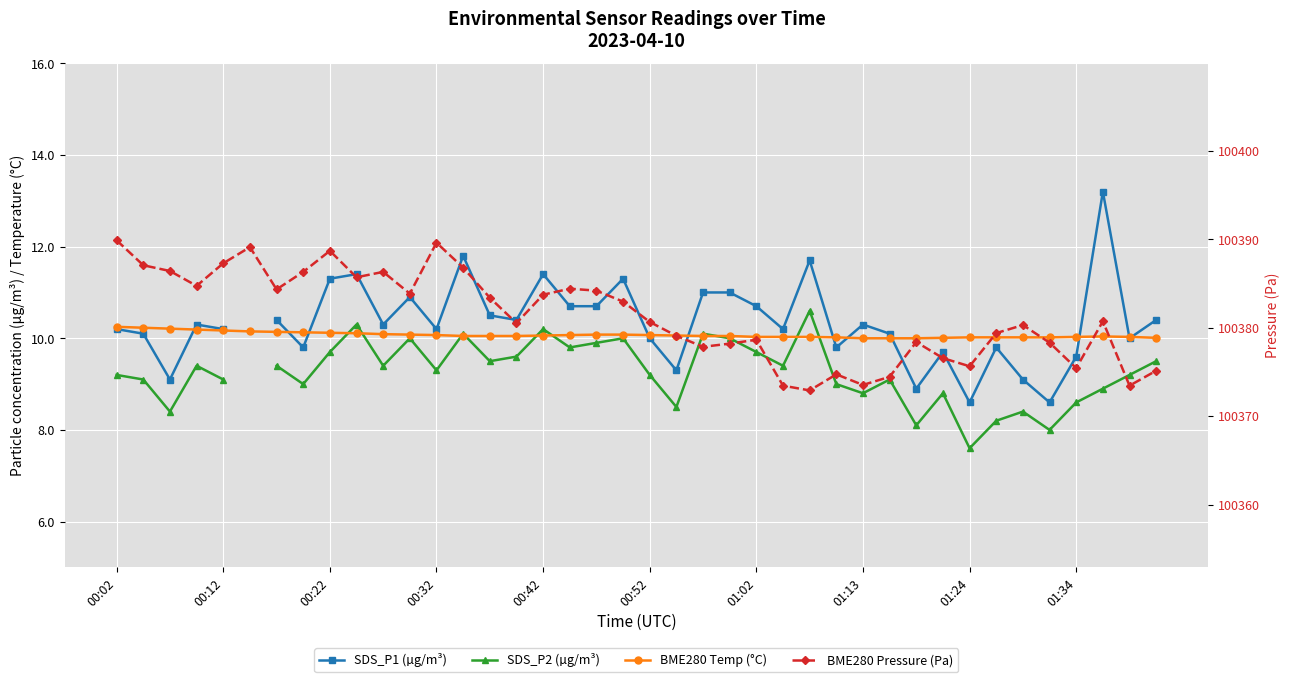

Rank the series at 31 from highest to lowest value.

BME280 Pressure (Pa), BME280 Temp (°C), SDS_P1 (µg/m³), SDS_P2 (µg/m³)